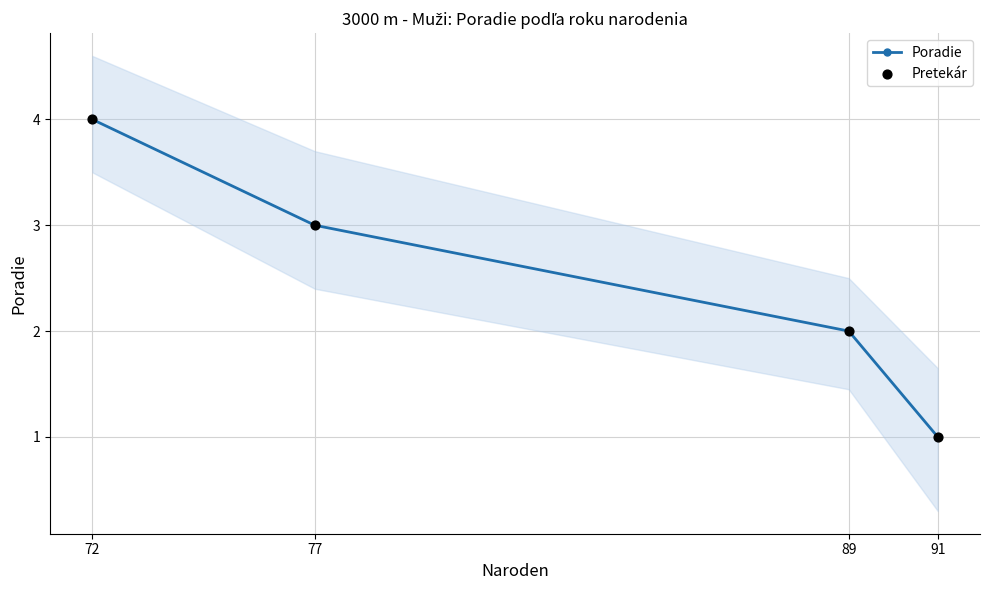

At how many categories does at least one series exceed 1?

3